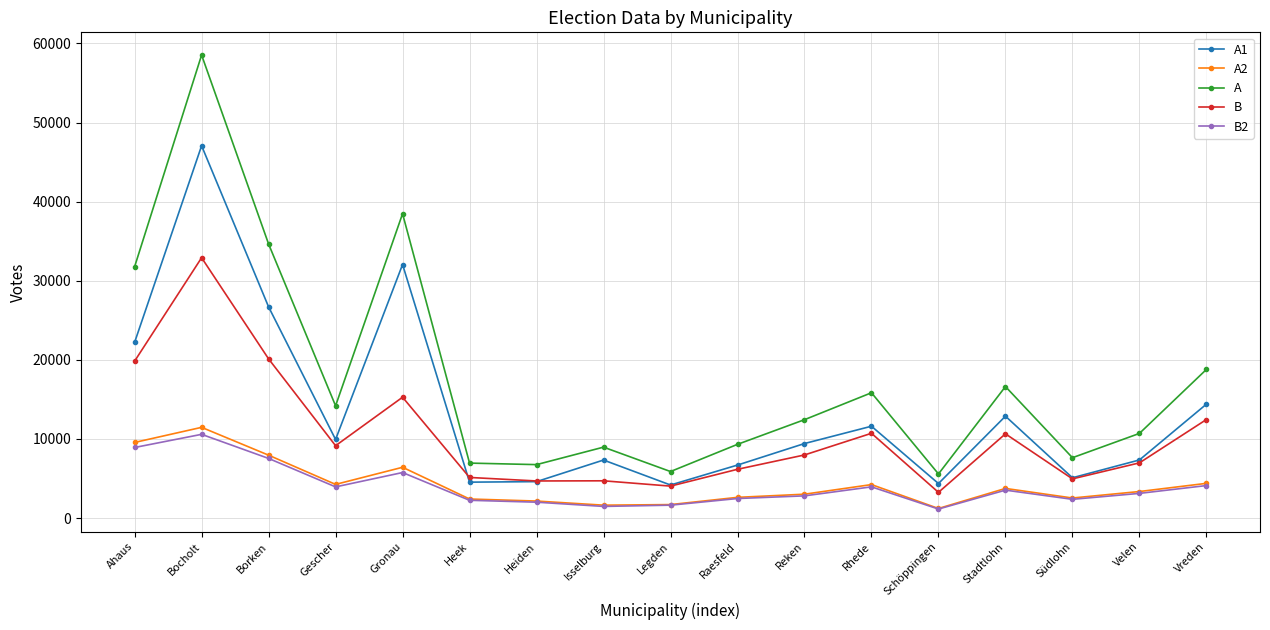

What is the approximate value of B at Heek, to the nearest 100?

5100